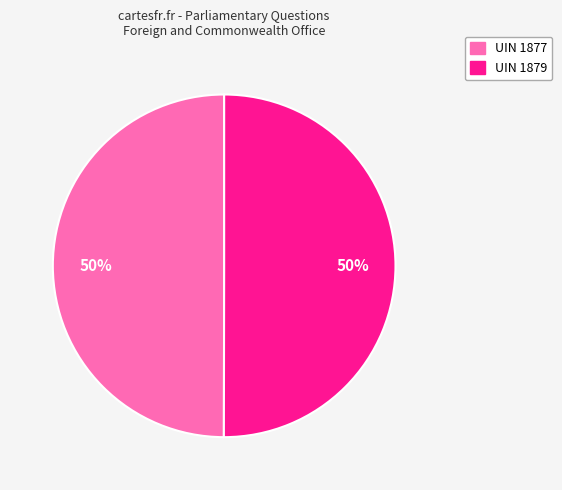

Combined, do UIN 1877 and UIN 1879 account for over 50%?

Yes